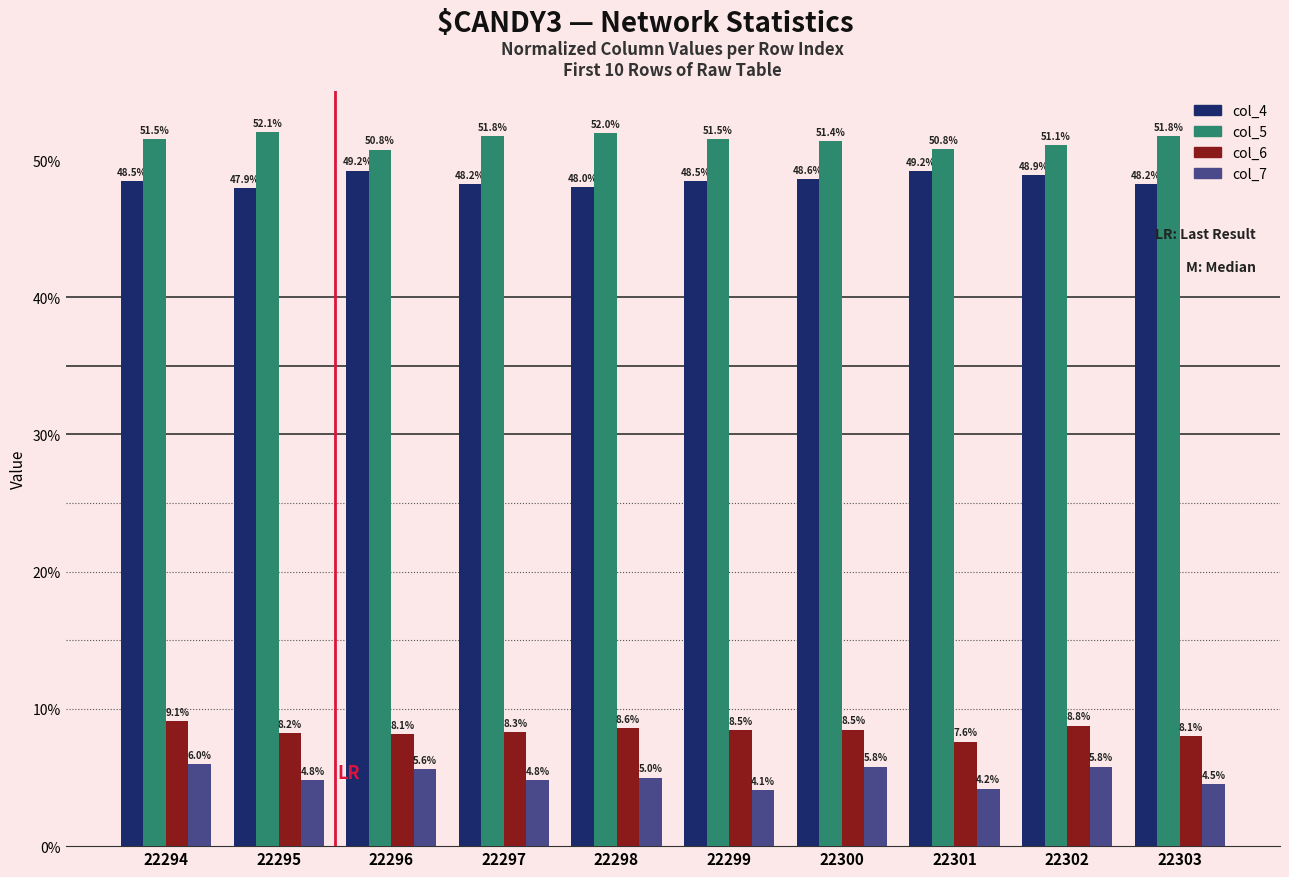

Which series changed the most between 22295 and 22299?

col_7